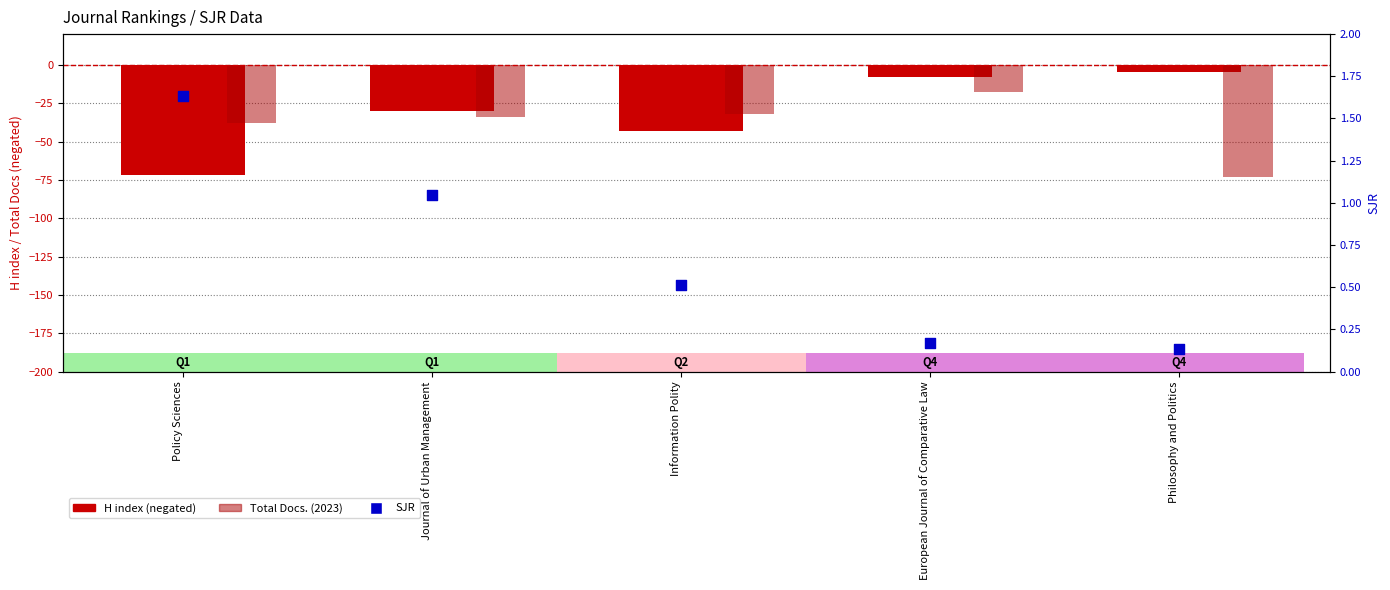

Which series has the largest total across all categories?

SJR